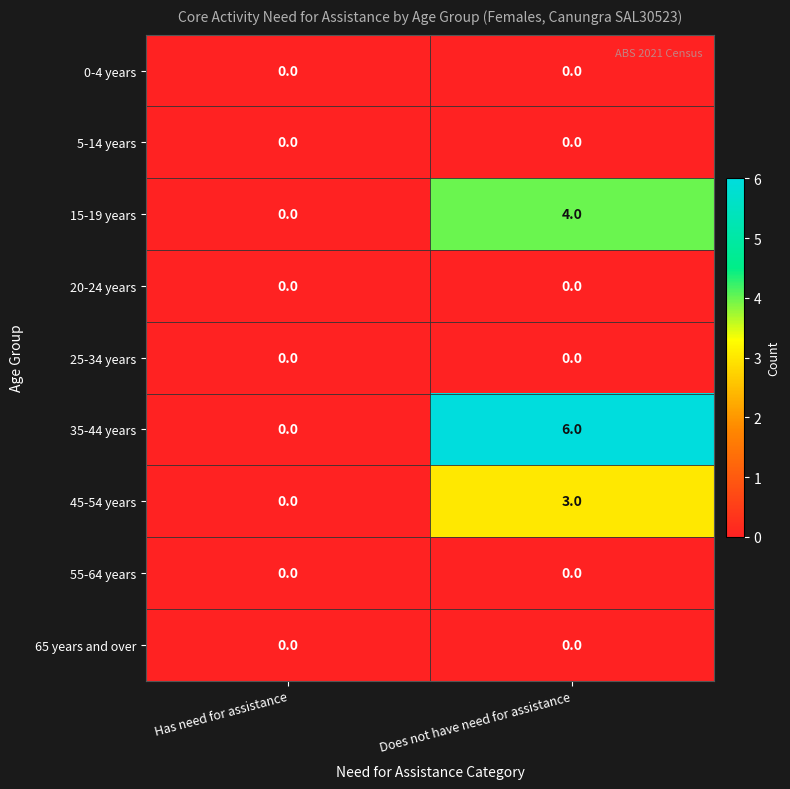

Reading left to right, transcribe all the data shown in this chart.

0-4 years: 0	0
5-14 years: 0	0
15-19 years: 0	4
20-24 years: 0	0
25-34 years: 0	0
35-44 years: 0	6
45-54 years: 0	3
55-64 years: 0	0
65 years and over: 0	0